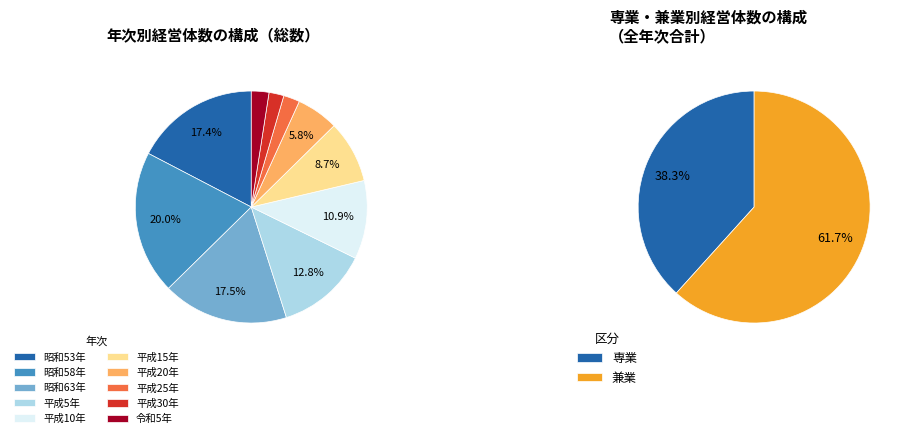

Between 平成20年 and 平成25年, which is larger?

平成20年